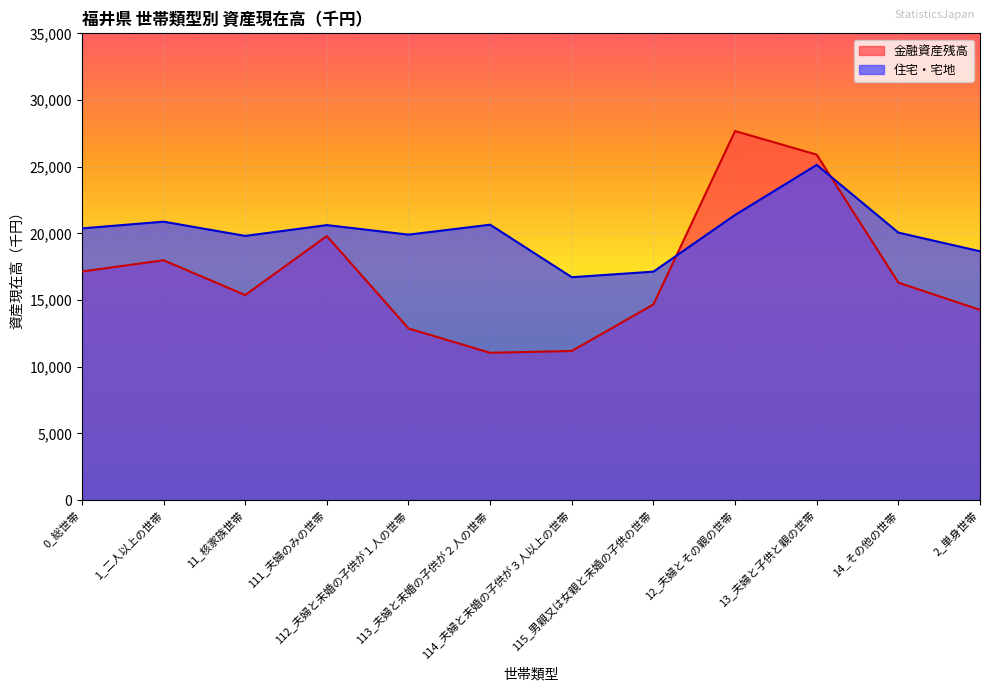

Where does the 金融資産残高 series first go above 16308?

0_総世帯